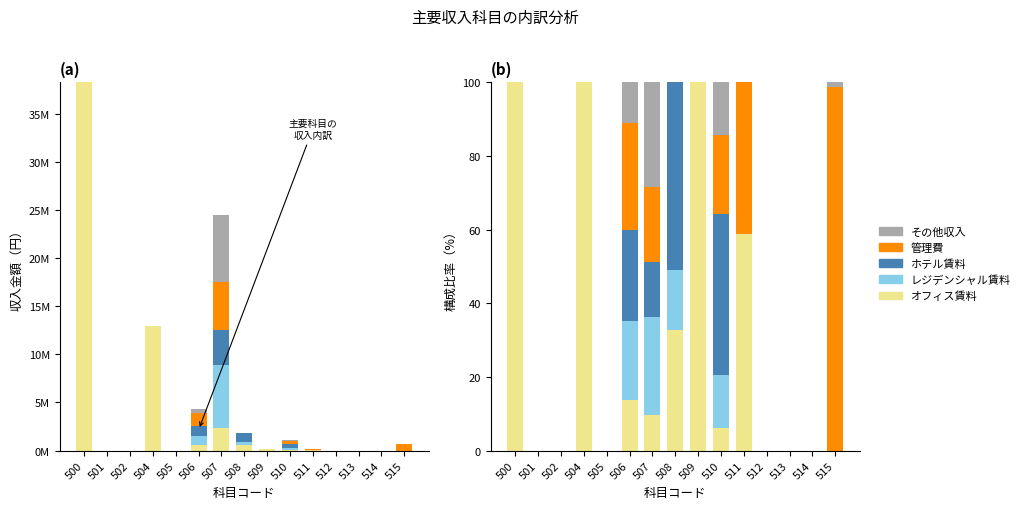

At how many categories does at least one series exceed 71?

4